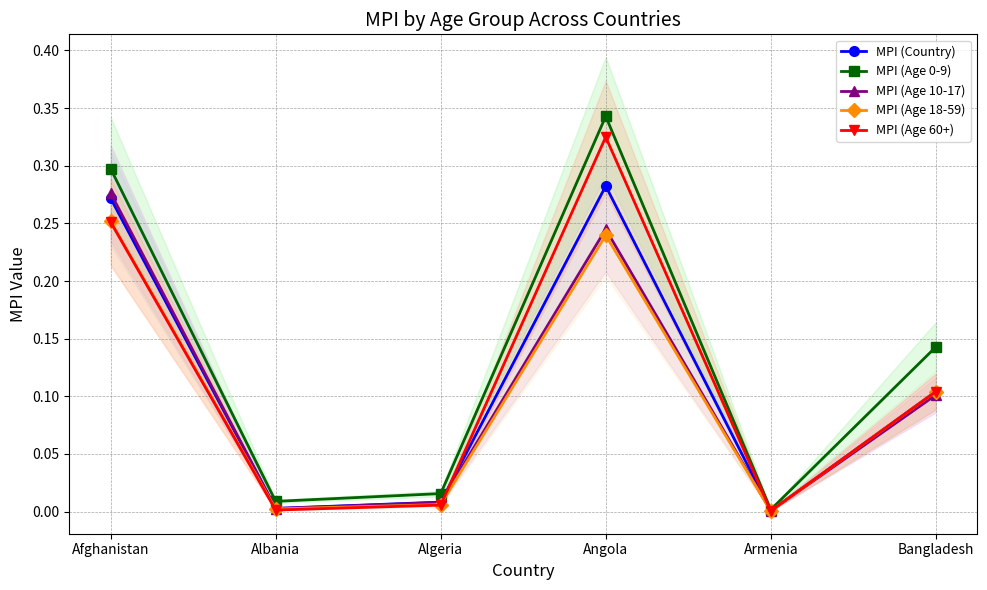

What position from the right is Angola?

3